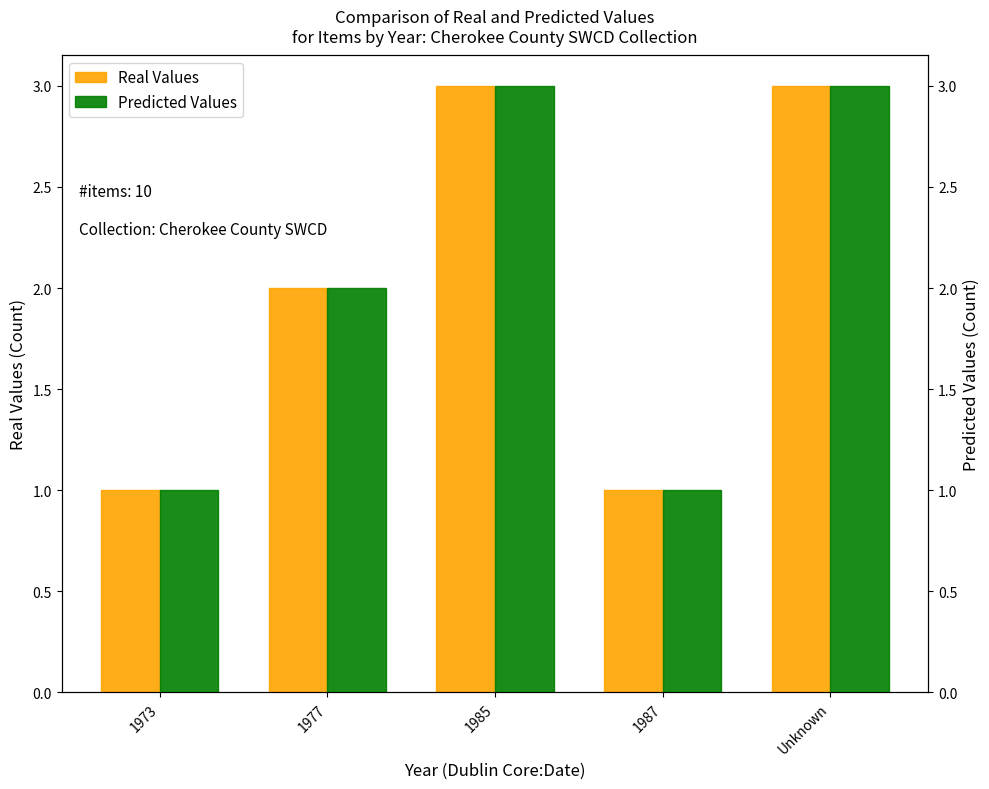

Which series has the widest spread of values?

Real Values